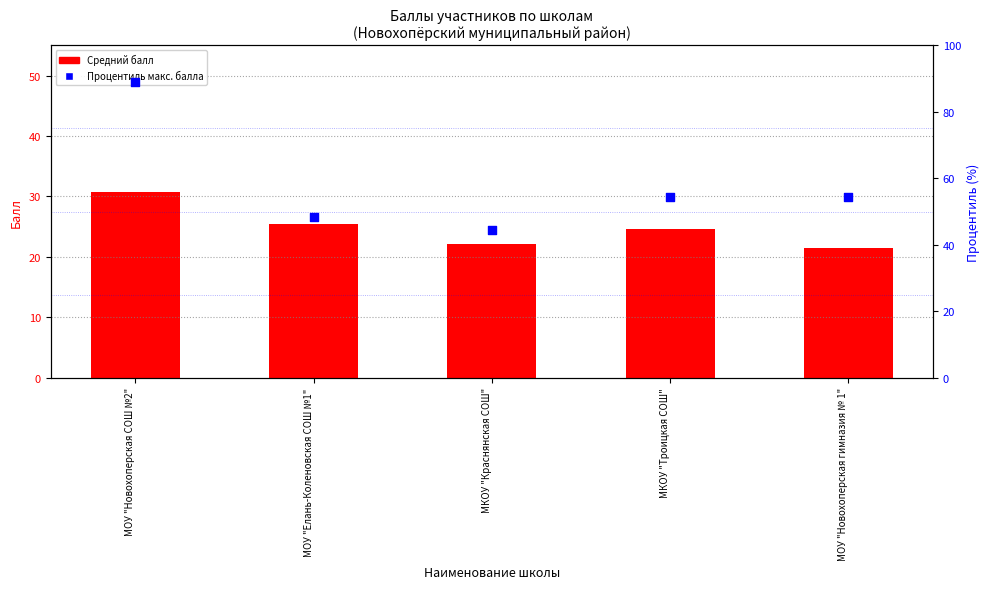

What is the total value across all series at МКОУ "Краснянская СОШ"?

66.6